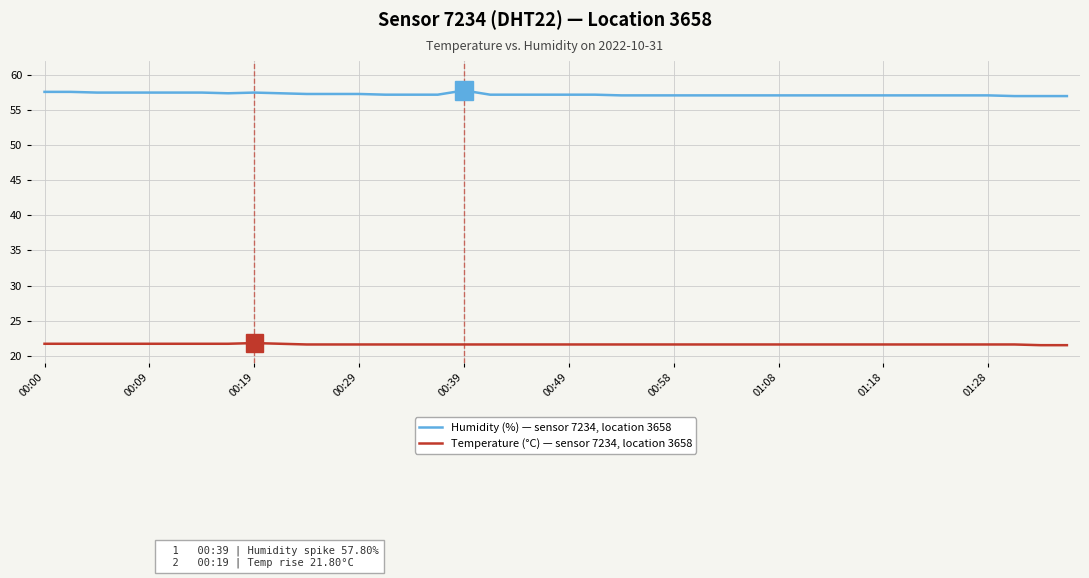

At how many categories does at least one series exceed 29?

40